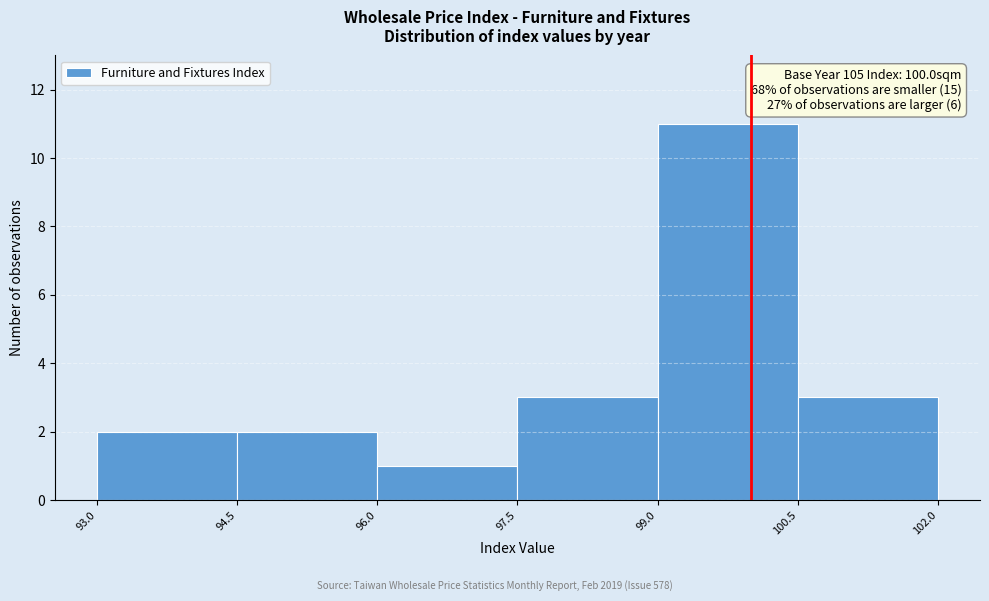

Over which range of the x-axis is the bar tallest?

99.0 to 100.5